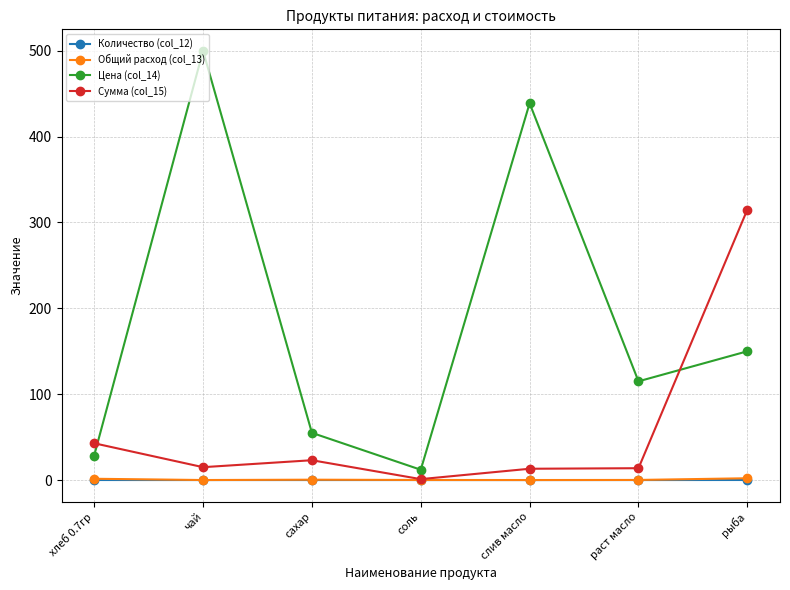

Which series has the largest range (max minus min)?

Цена (col_14)